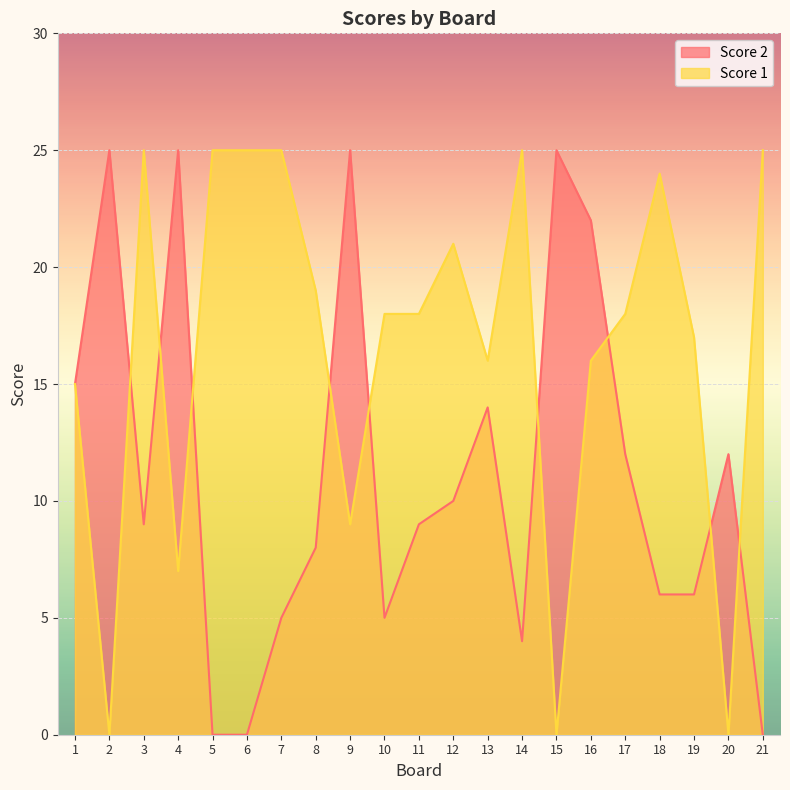

Does the chart display data point markers on the line(s)?

No